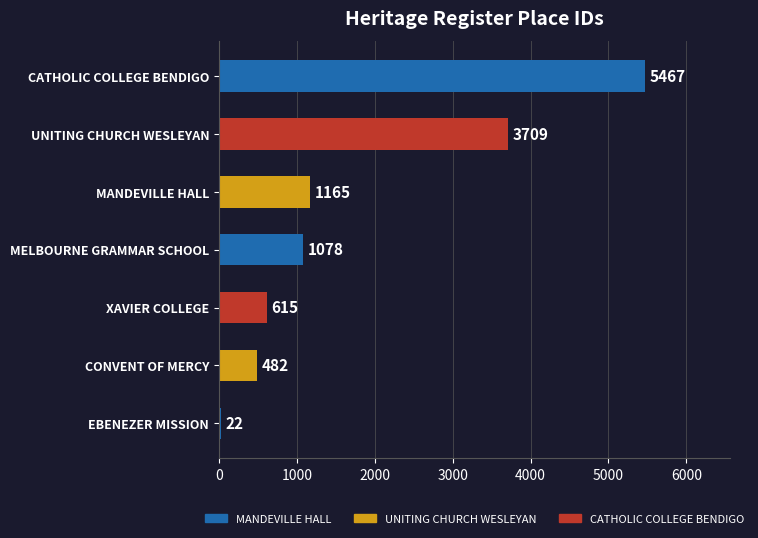

What is the difference between the maximum and minimum values?

5445